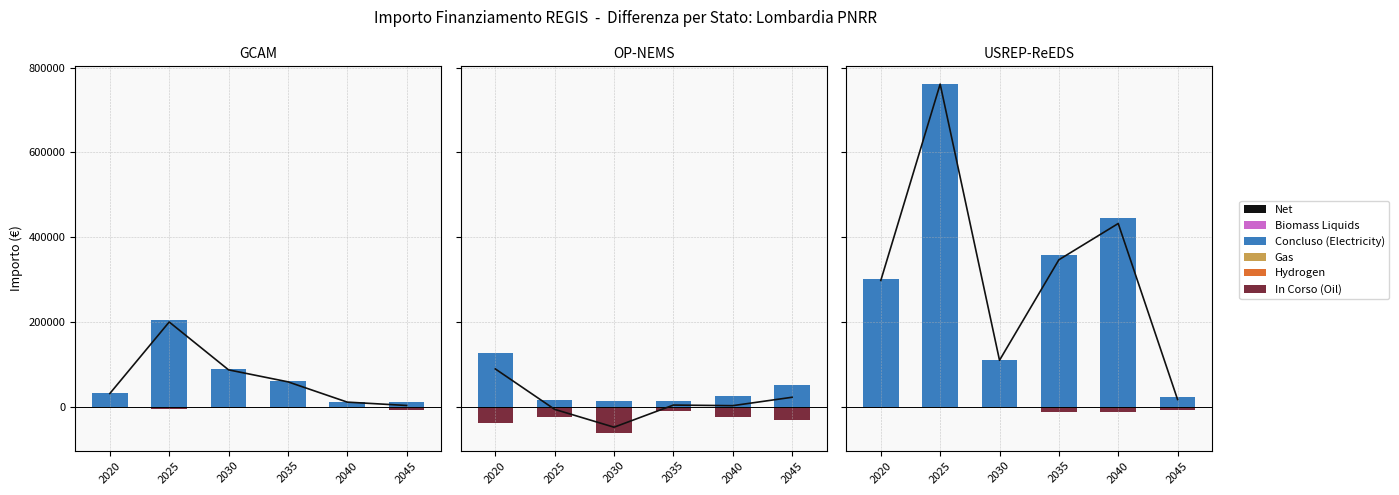

What is the sum of the Net values at 2030 and 2025?

871298.8